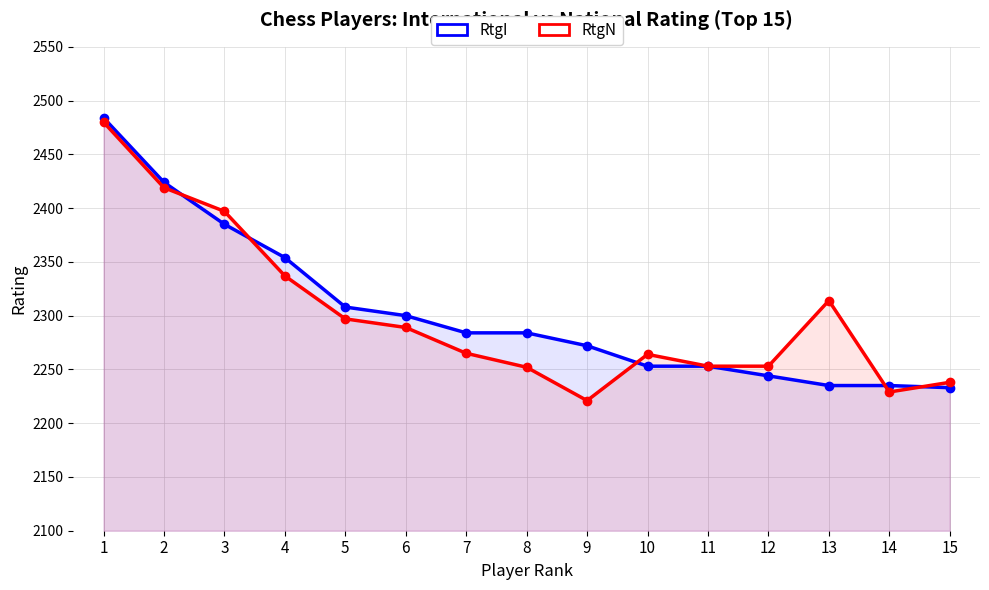

True or false: RtgN has a value of 2238 at 15.

True